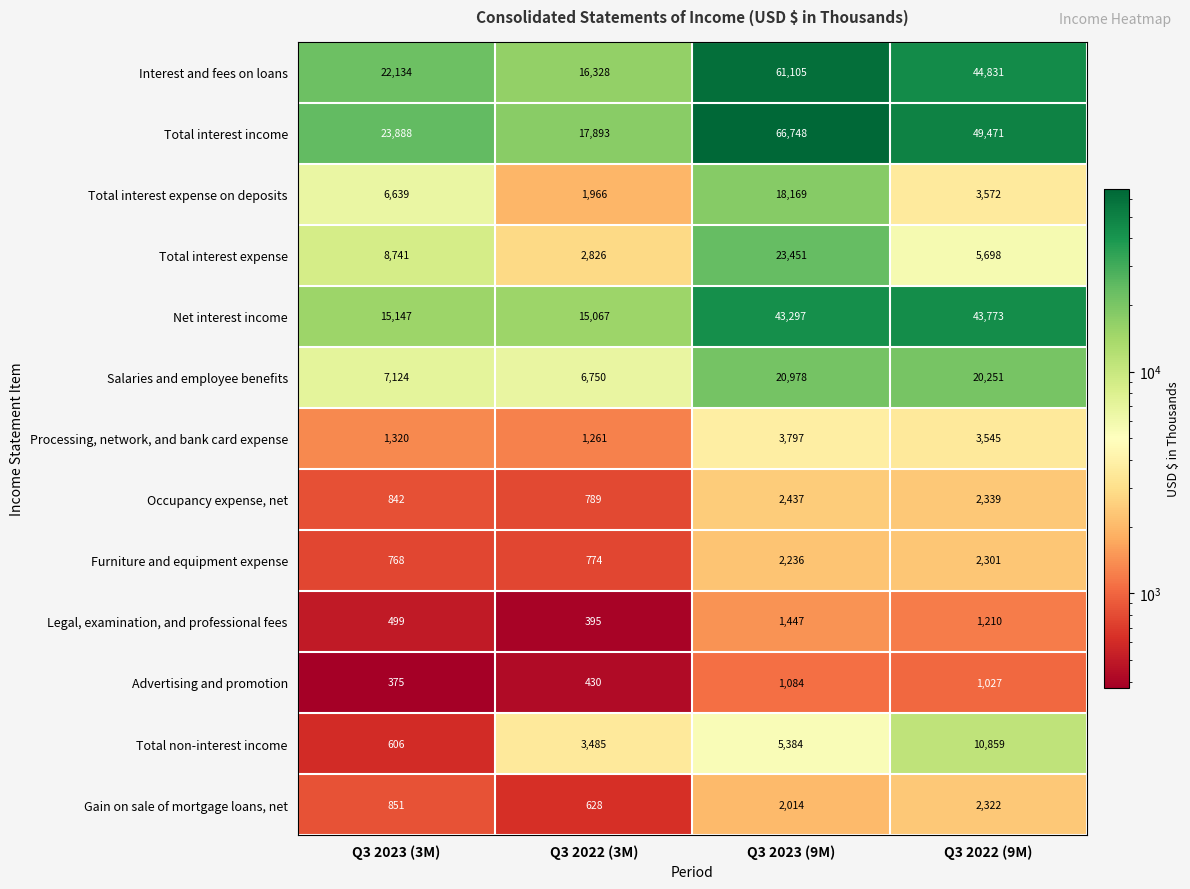

What value does the Salaries and employee benefits series have at Q3 2023 (9M)?

20978